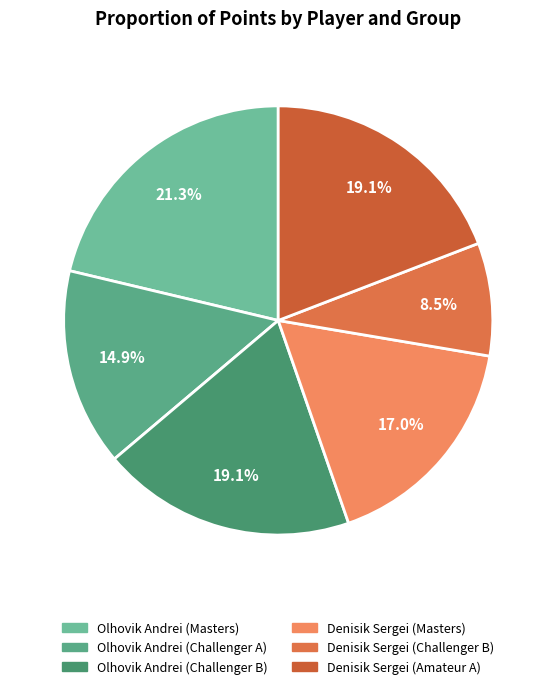

To the nearest percent, what is the difference between the largest and smallest slice percentages?

13%